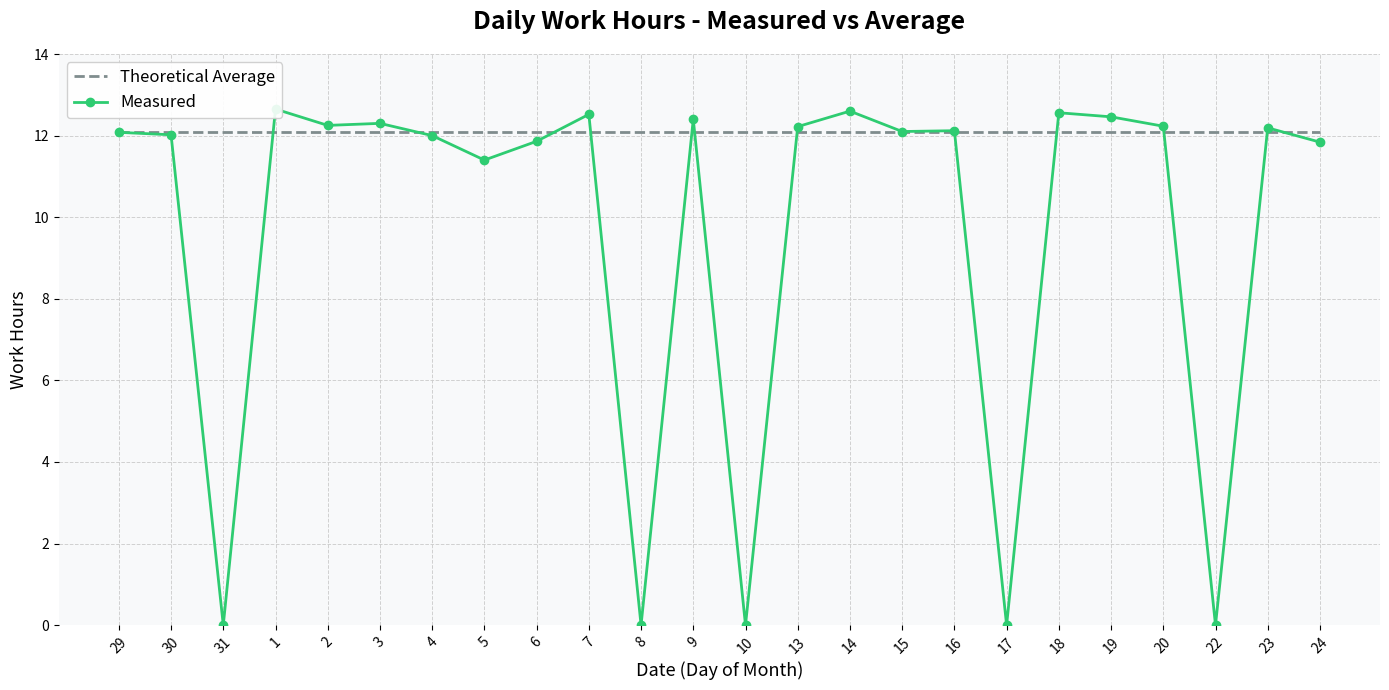

How many lines are shown in the chart?

2